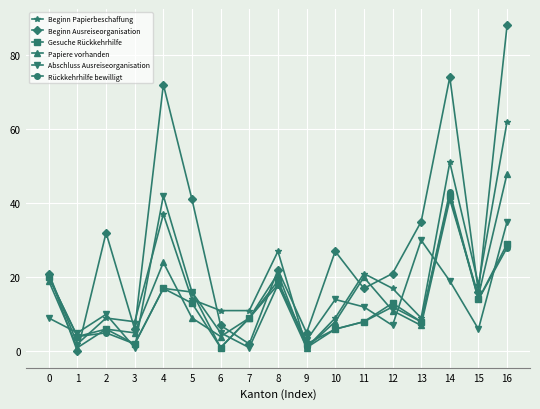

The Beginn Ausreiseorganisation series shows 5 at 9. True or false?

True